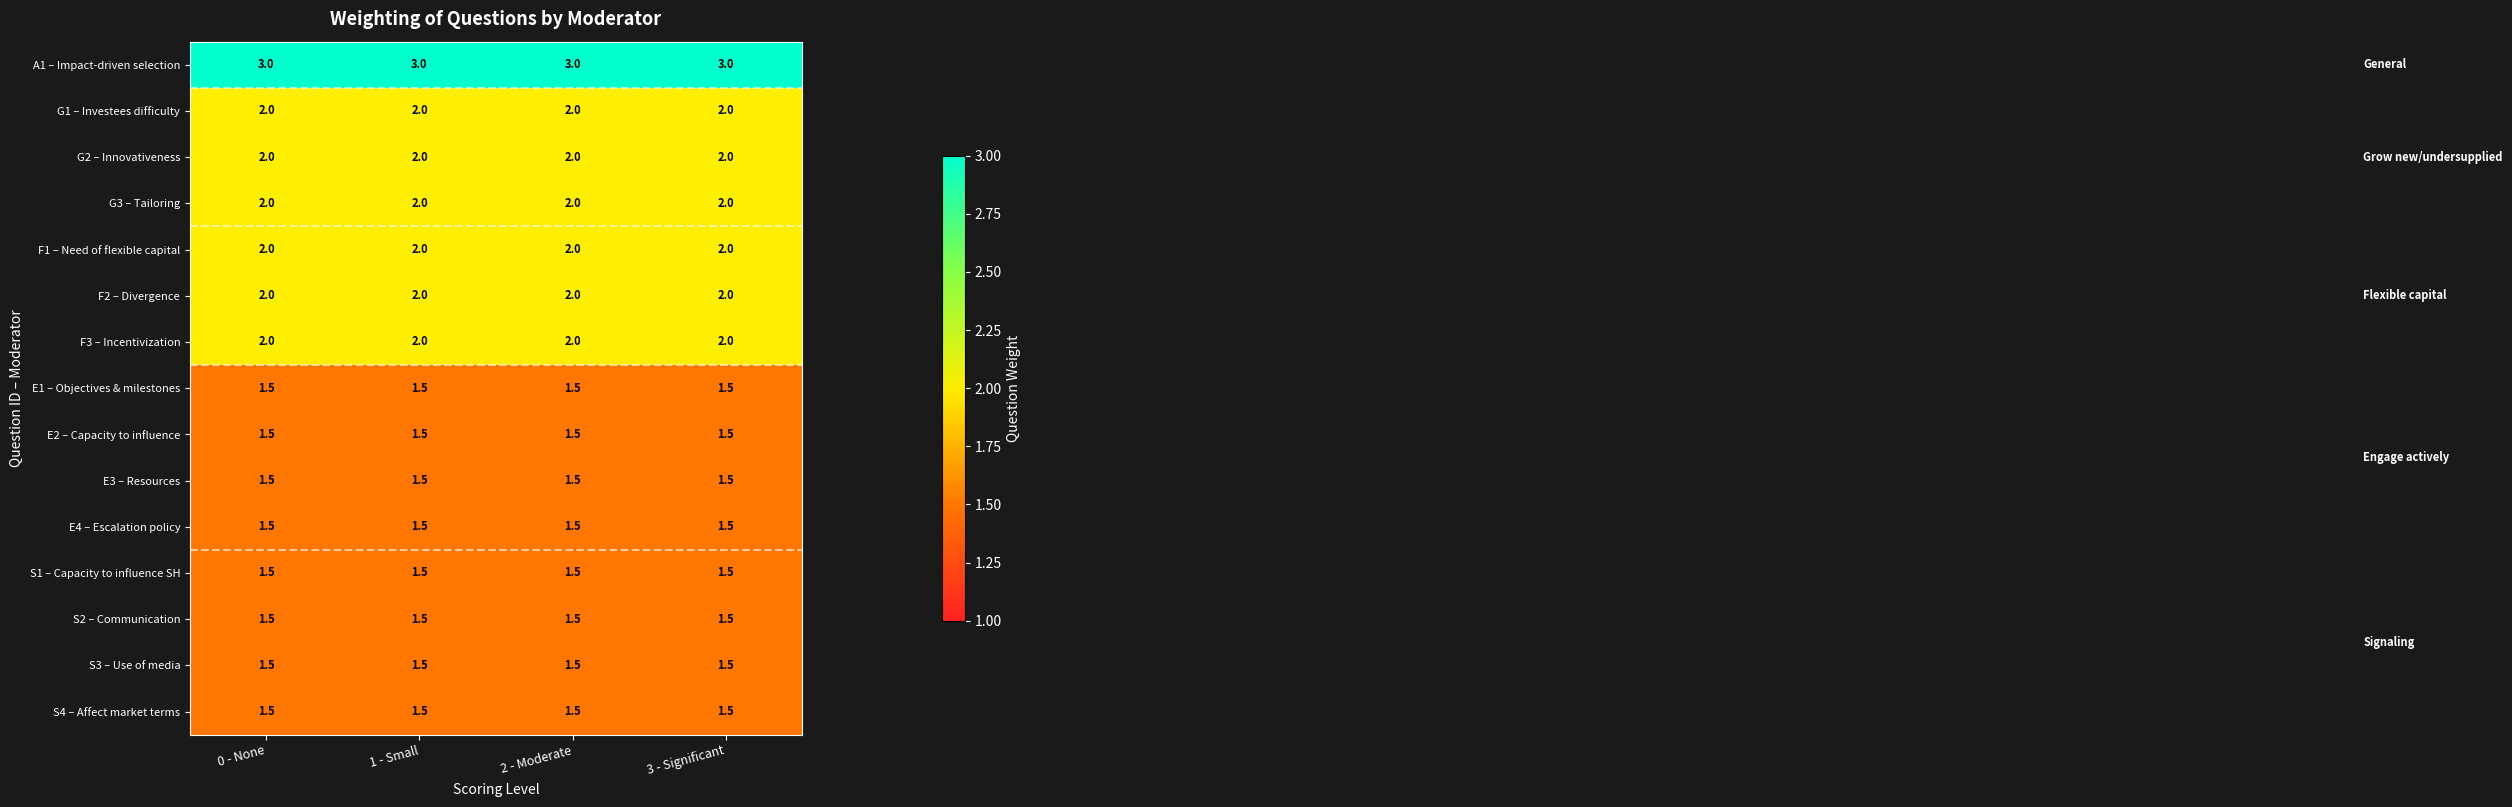

What is the difference between the highest and lowest values at 3 - Significant?

1.5